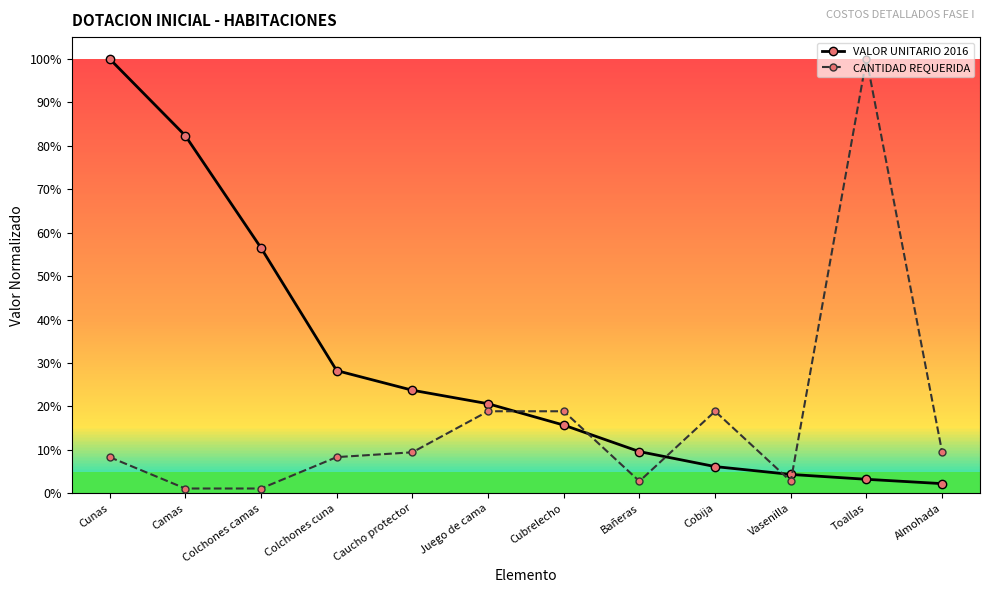

Where do VALOR UNITARIO 2016 and CANTIDAD REQUERIDA first cross each other?

Juego de cama and Cubrelecho